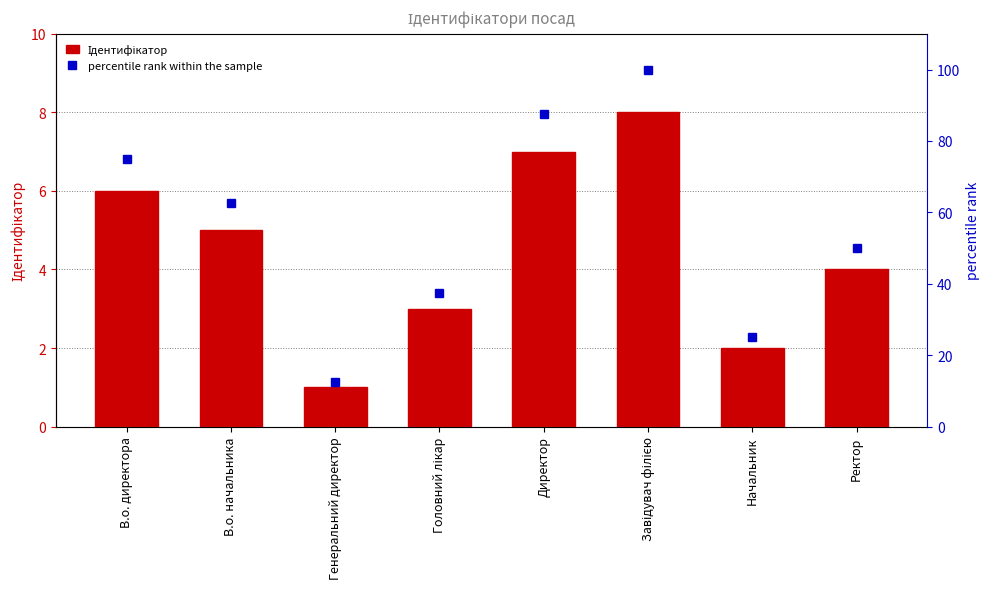

Which category has the highest value in the percentile rank within the sample series?

Завідувач філією